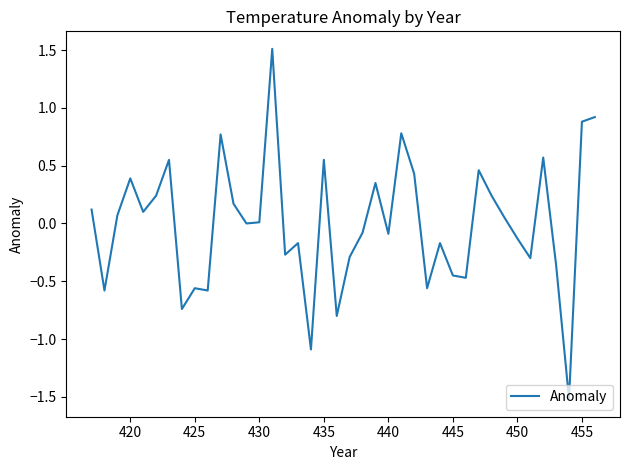

Is this an area chart (filled region under the line)?

No